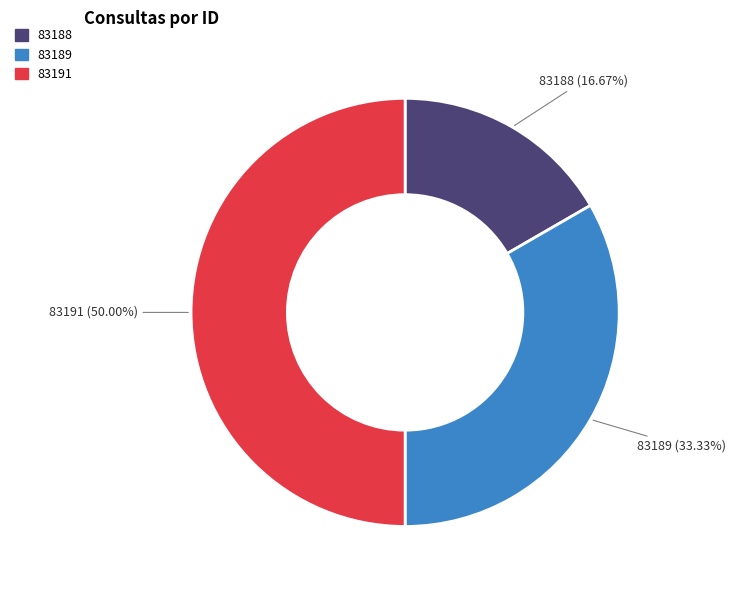

What is the smallest slice in the pie chart?

83188